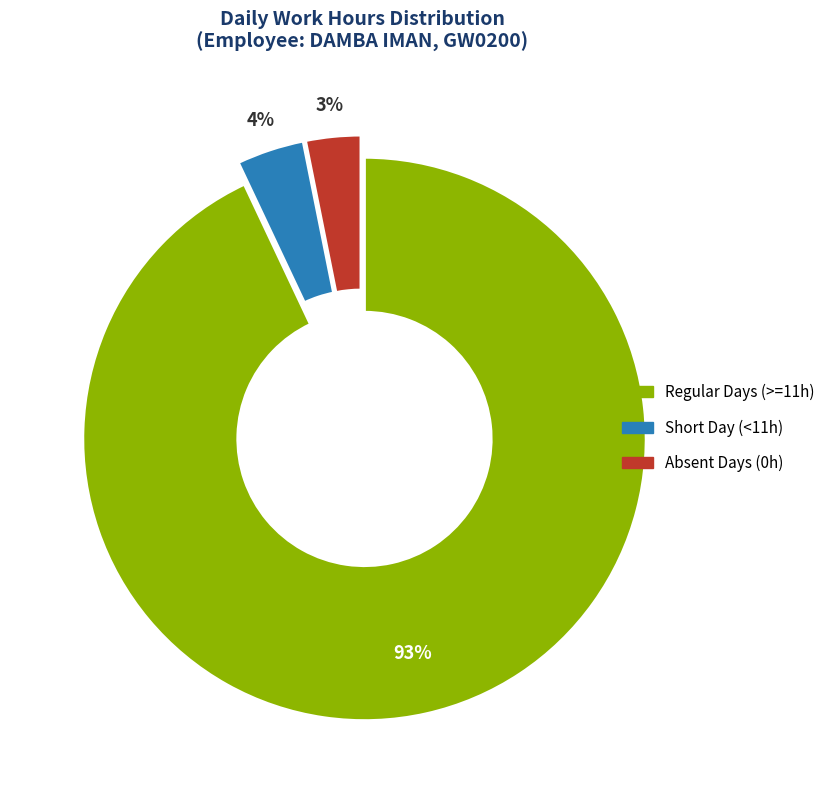

Is there any slice that represents more than half of the pie?

Yes